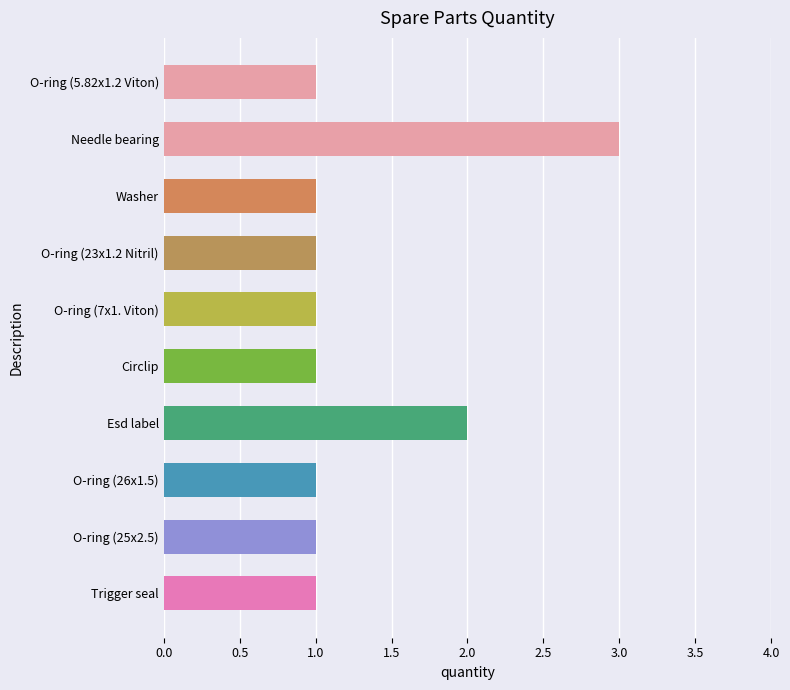

What is the ratio of the value at O-ring (25x2.5) to the value at O-ring (23x1.2 Nitril)?

1.0